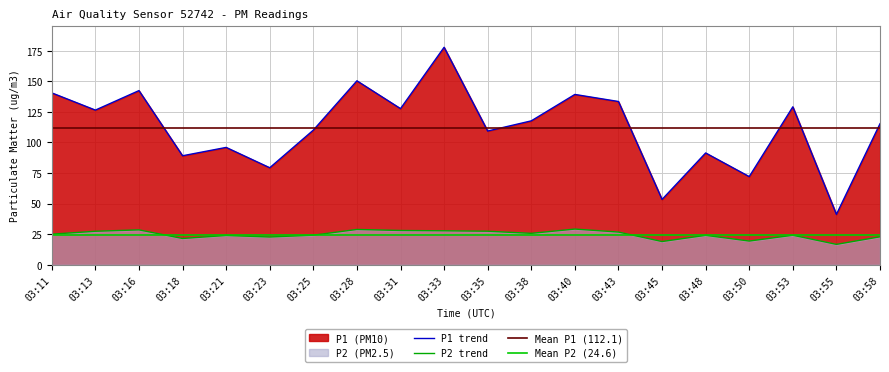

True or false: P1 and P2 intersect in this chart.

False